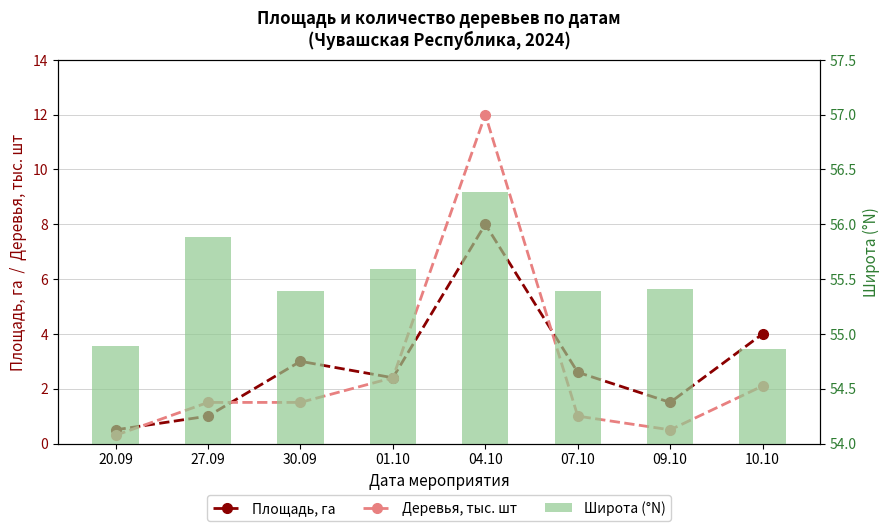

Does the chart contain any negative values?

No